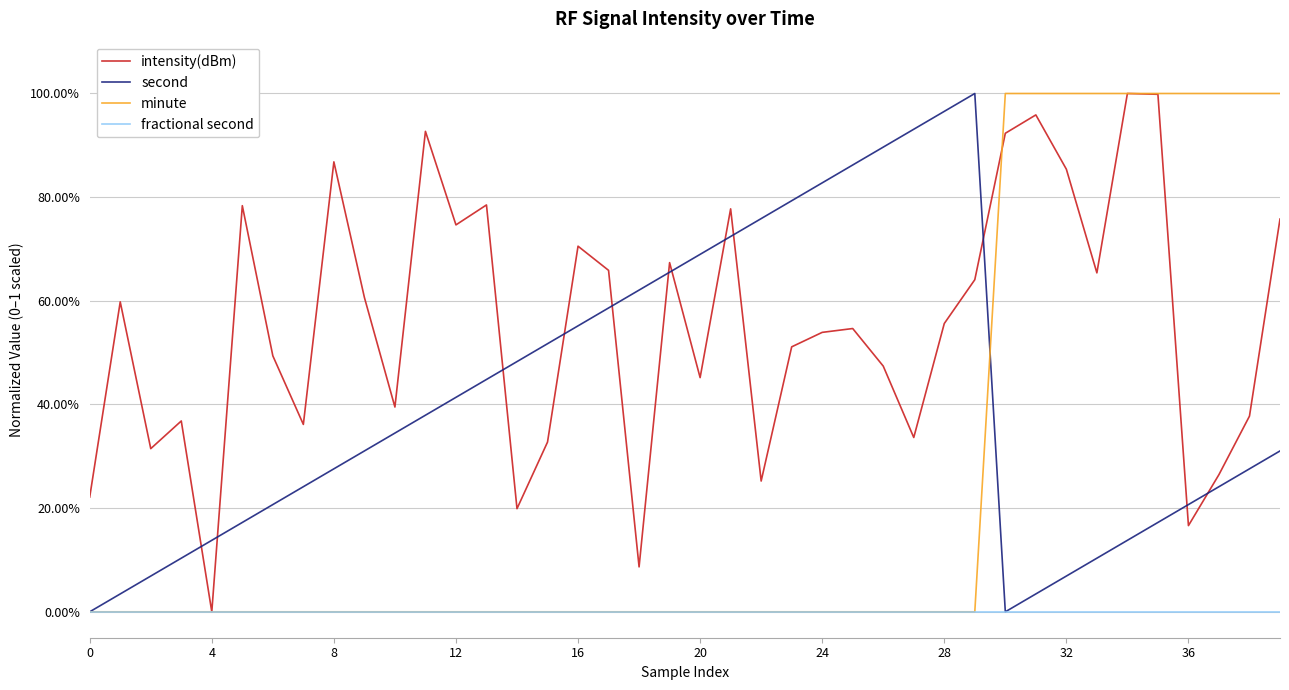

What is the sum of all minute values?

10.0